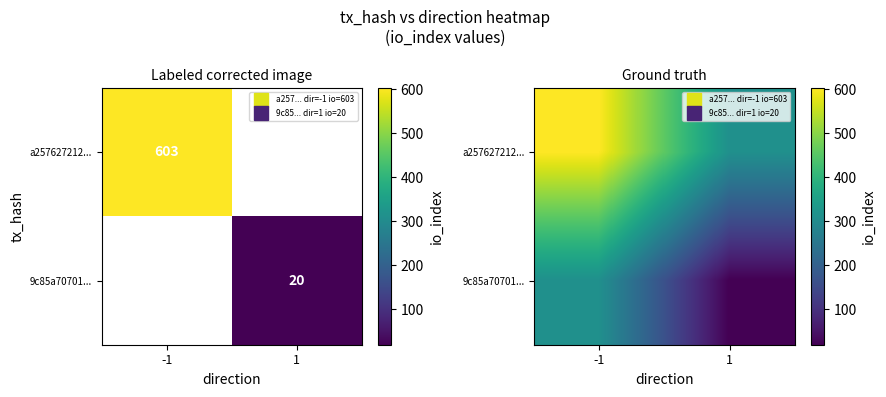

Is it true that 9c85a70701... equals 20.0 at 1?

True